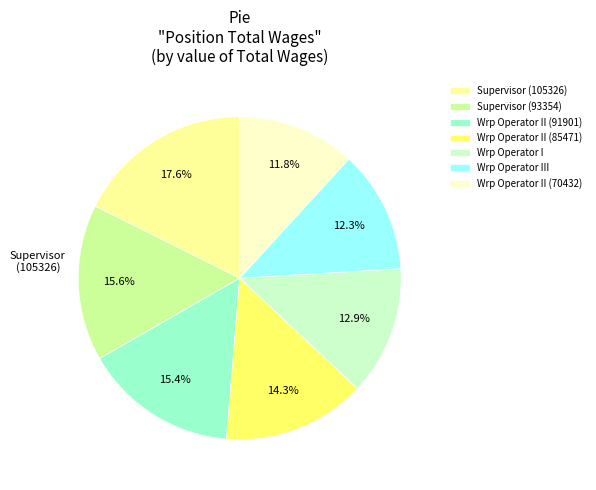

Which has a higher value, Wrp Operator III or Wrp Operator II (85471)?

Wrp Operator II (85471)